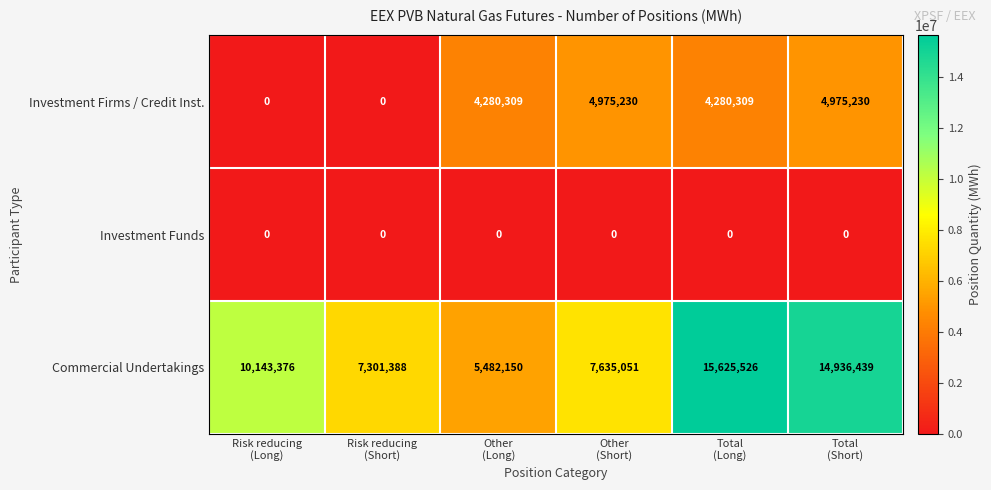

What is the difference between the maximum and minimum values in the Commercial Undertakings series?

10143376